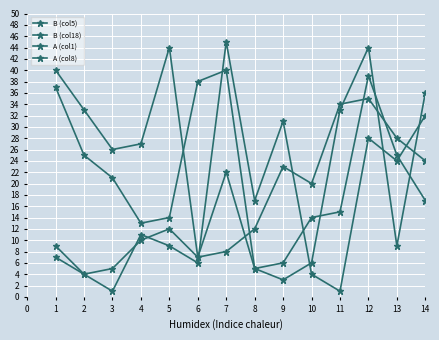

What is the value of the B (col5) point at the 11th from the left?

15